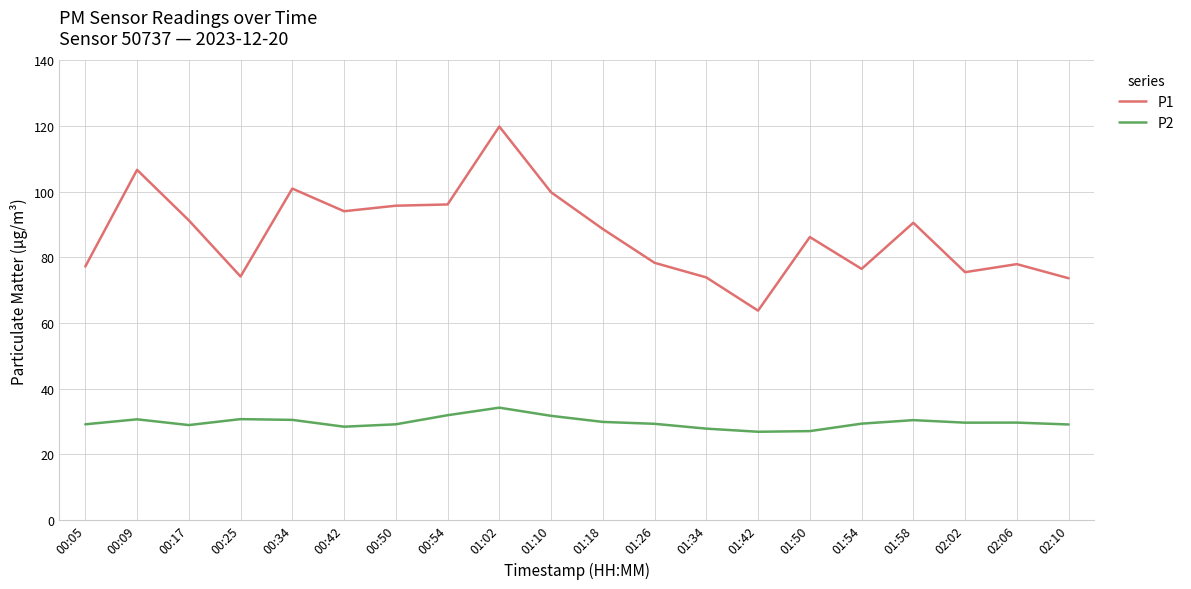

Which series has the largest range (max minus min)?

P1